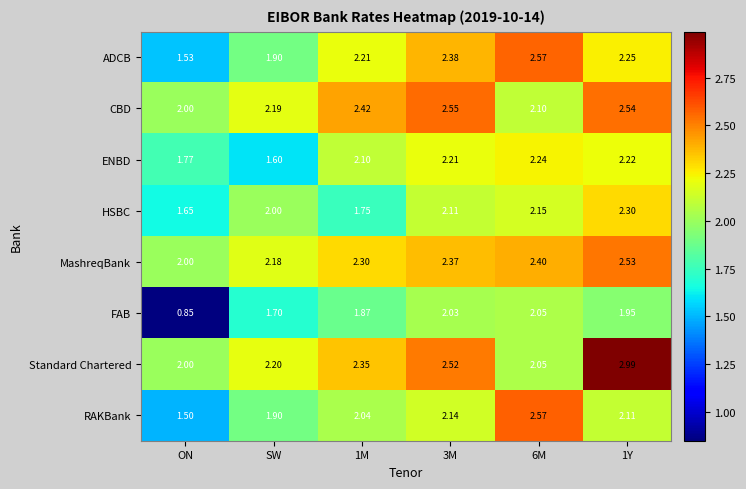

At which category is the sum across all series the highest?

1Y